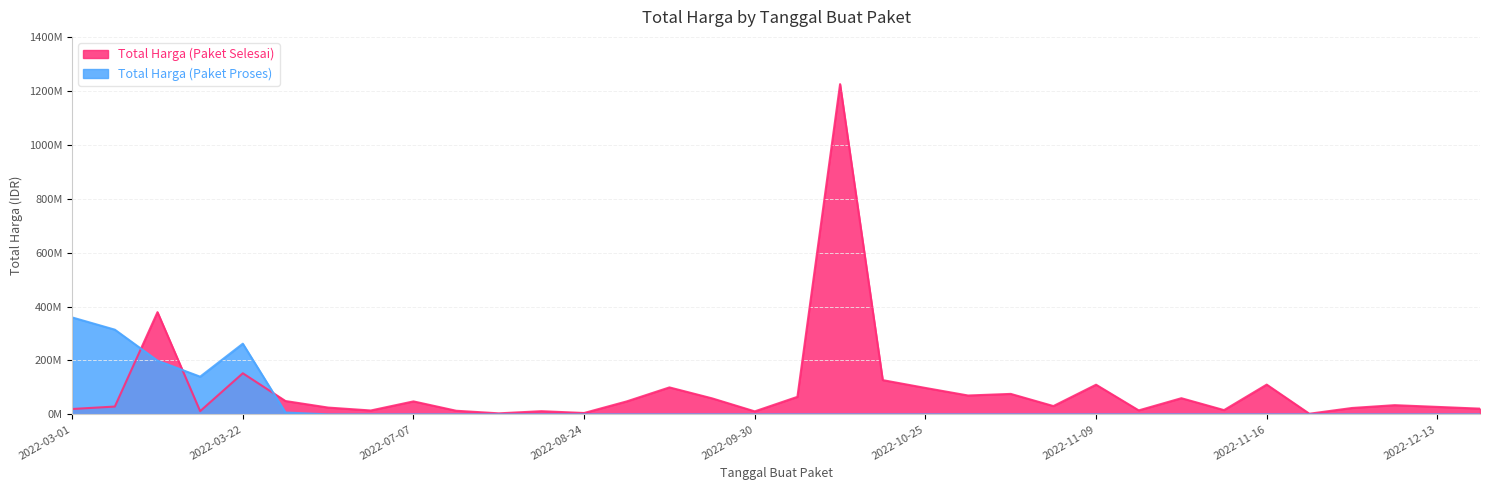

Which series has the widest spread of values?

Total Harga (Paket Selesai)